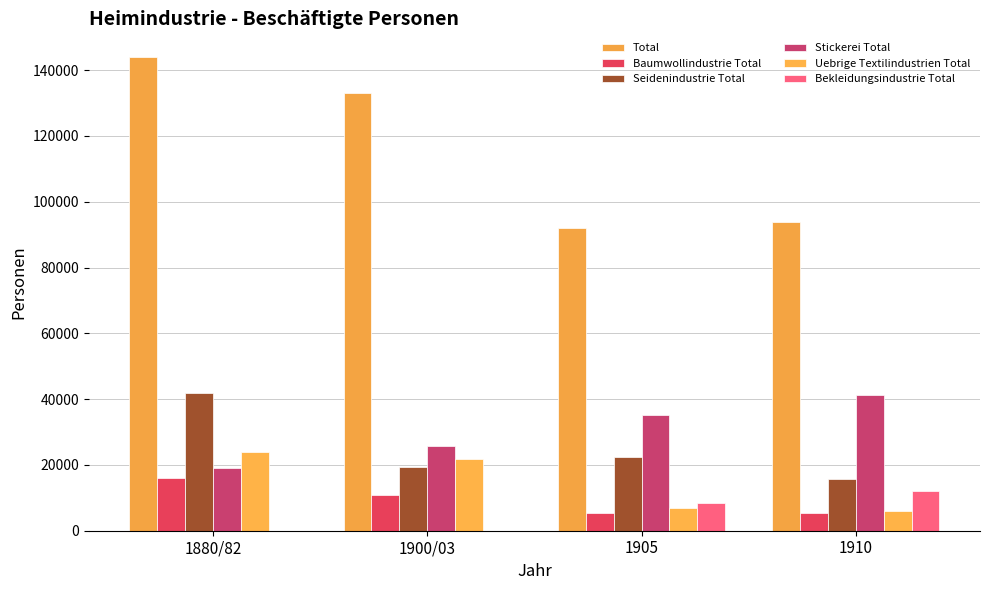

True or false: Seidenindustrie Total has a value of 6961 at 1910.

False